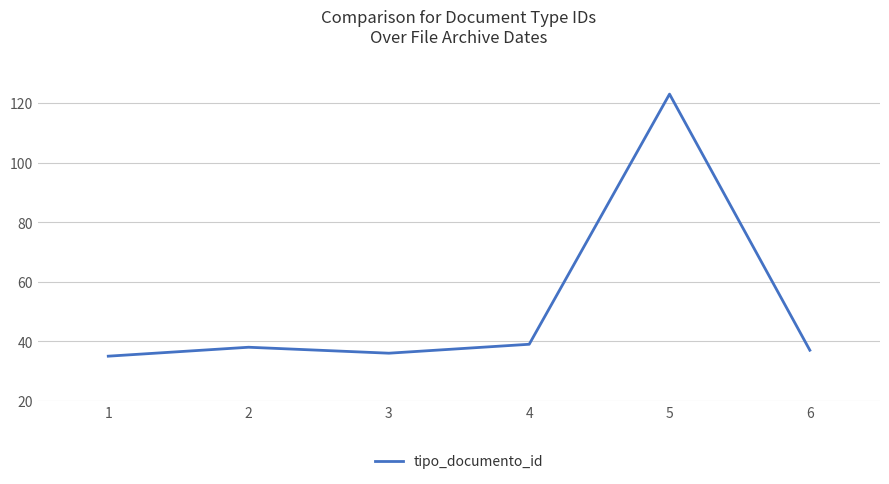

Reading left to right, what are all the values shown in this chart?

1=35	2=38	3=36	4=39	5=123	6=37